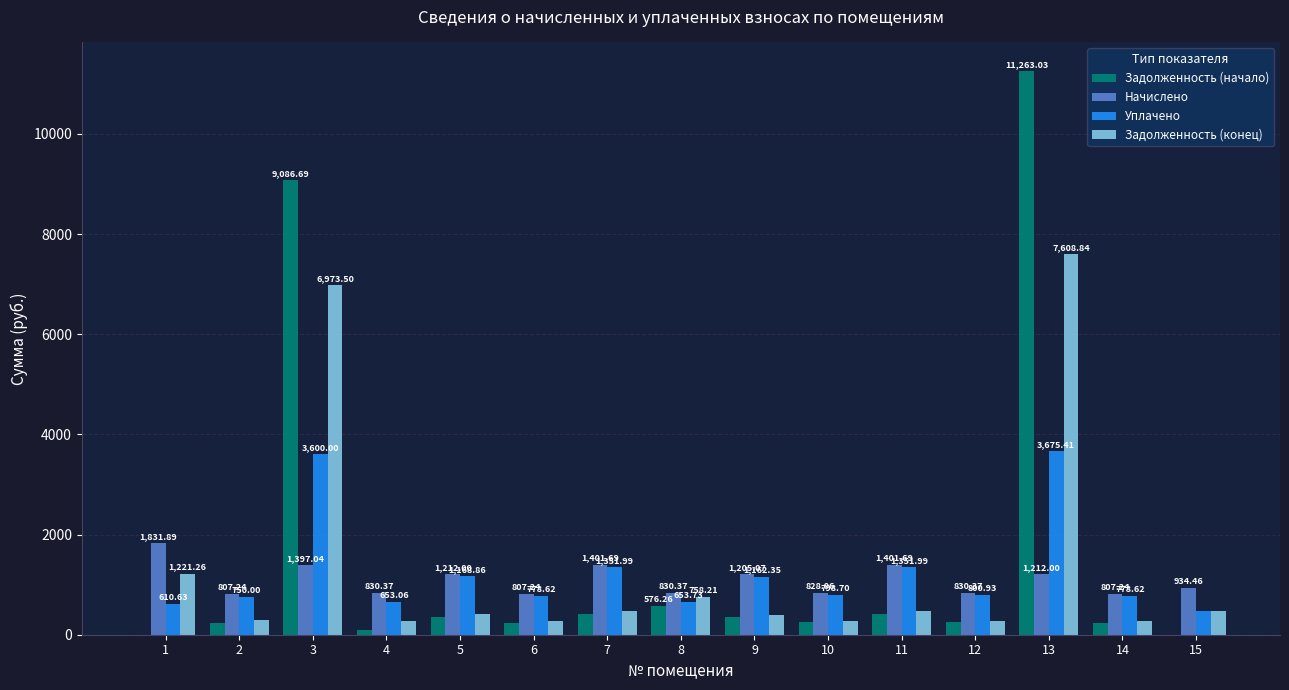

At which category is the sum across all series the highest?

13